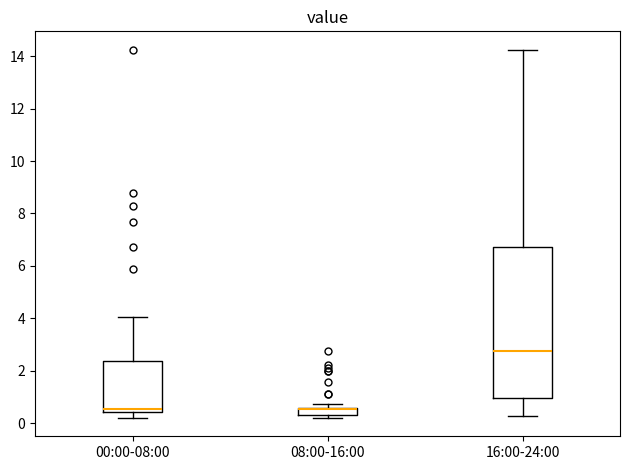

Which box's median line is the highest?

16:00-24:00